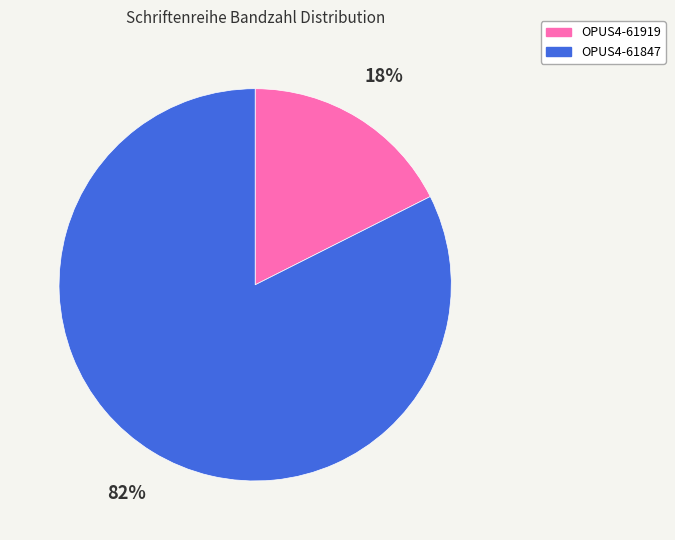

Is there a majority slice in this chart?

Yes